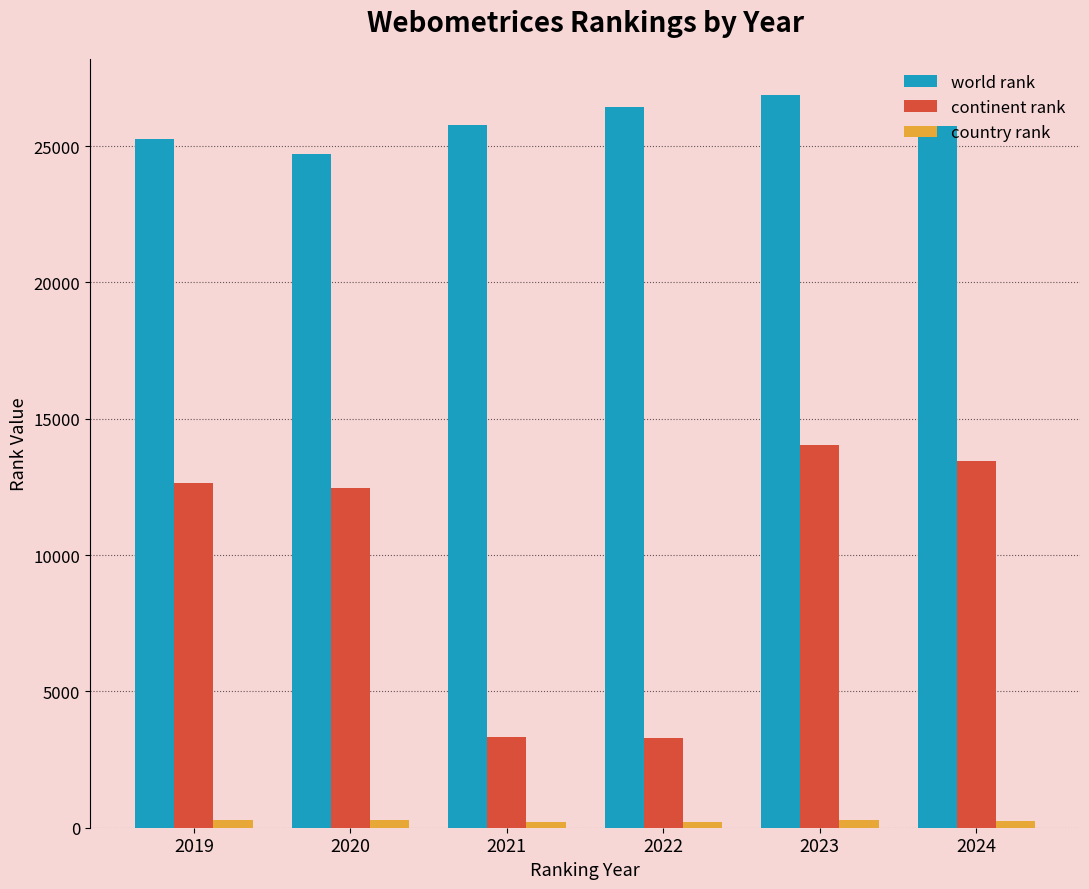

At which category is the sum across all series the highest?

2023